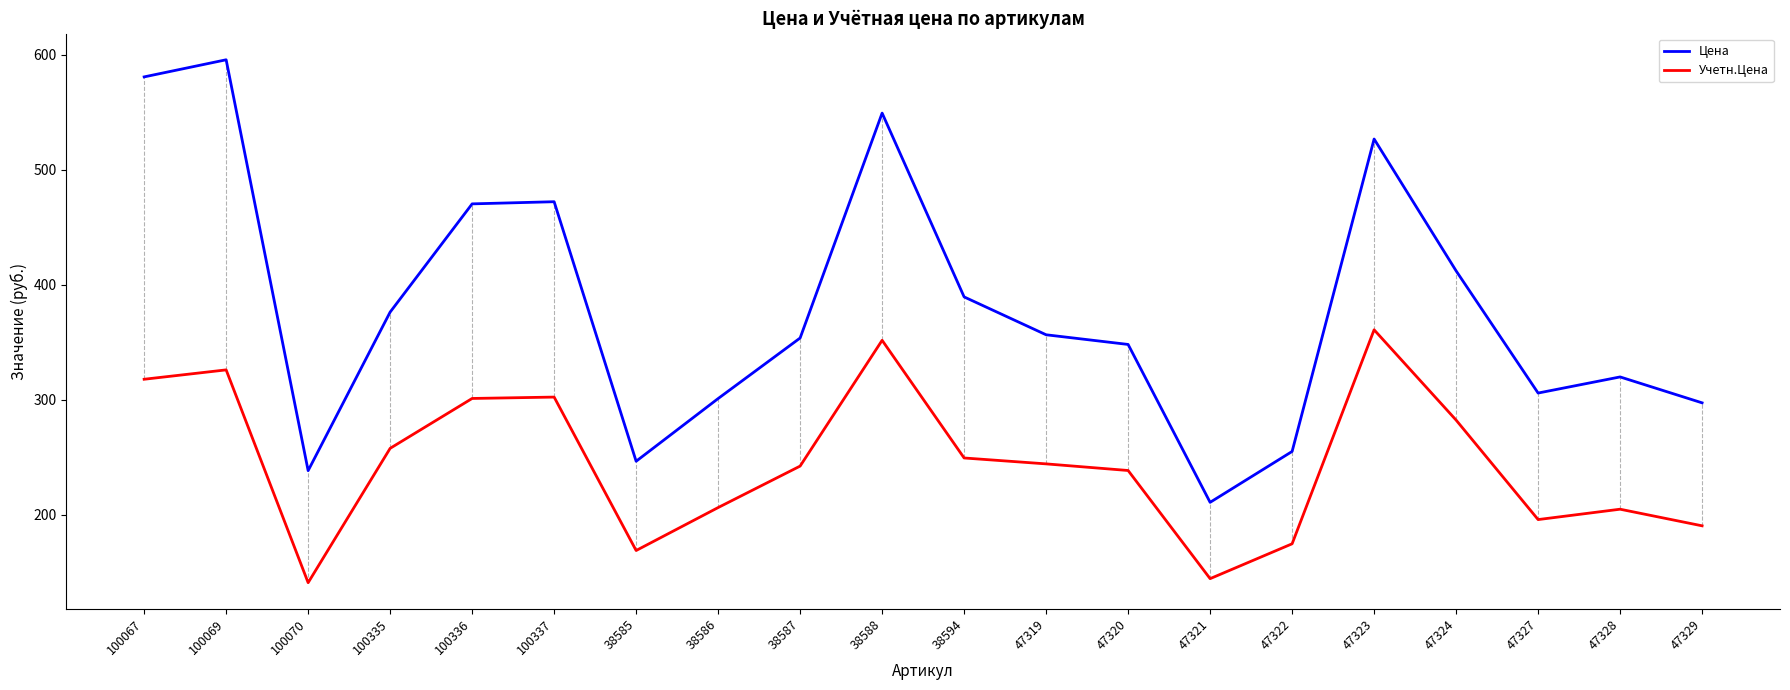

Is it true that Цена equals 526.8 at 47323?

True